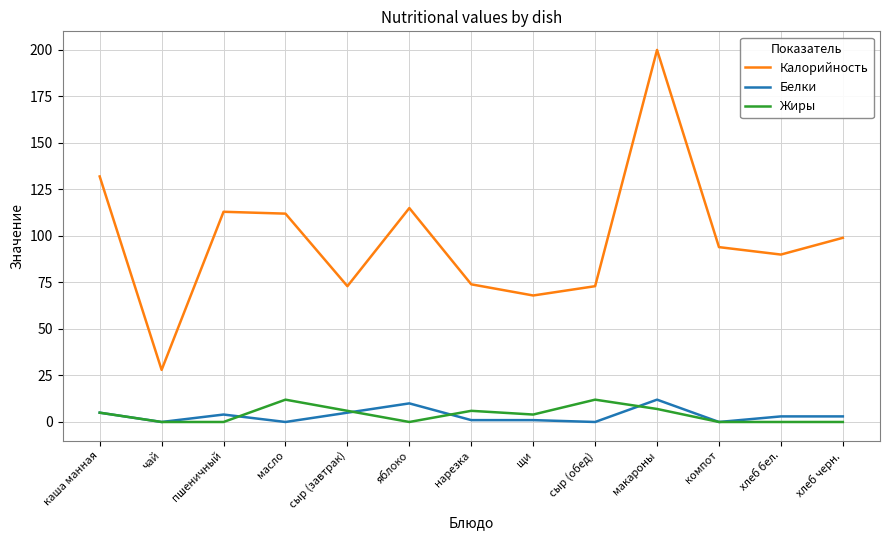

What is the maximum value shown in the chart?

200